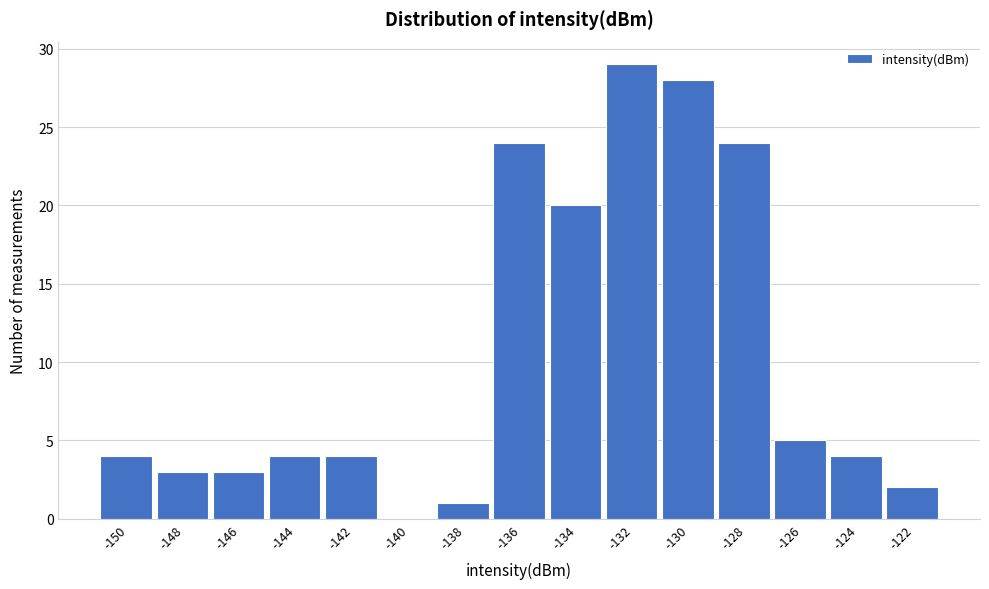

Reading left to right, transcribe all the data shown in this chart.

-150=4	-148=3	-146=3	-144=4	-142=4	-140=0	-138=1	-136=24	-134=20	-132=29	-130=28	-128=24	-126=5	-124=4	-122=2